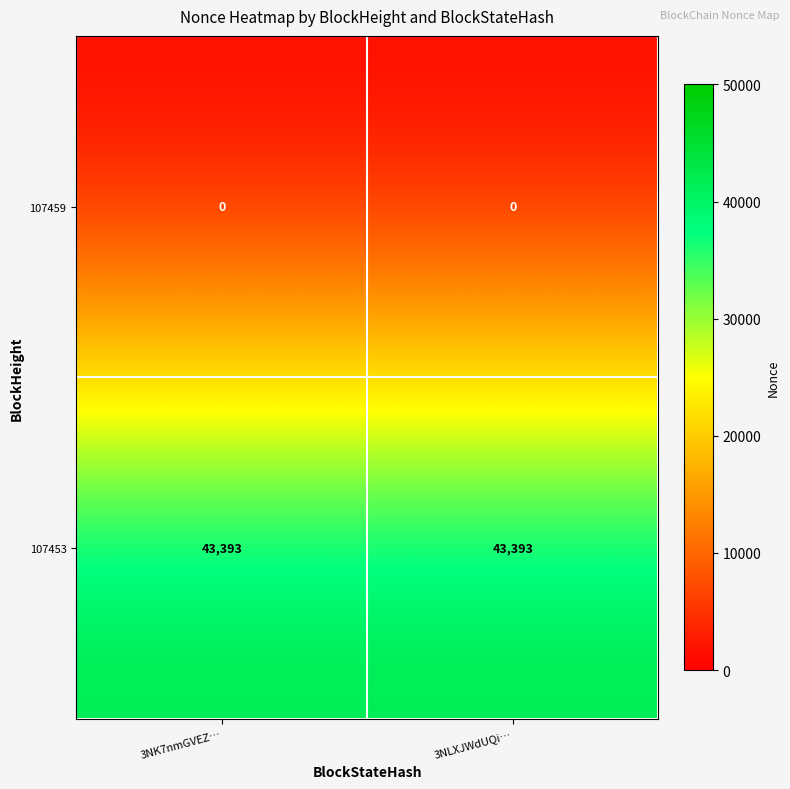

Reading right to left, extract all data points from this chart.

107459: 0	0
107453: 43393	43393